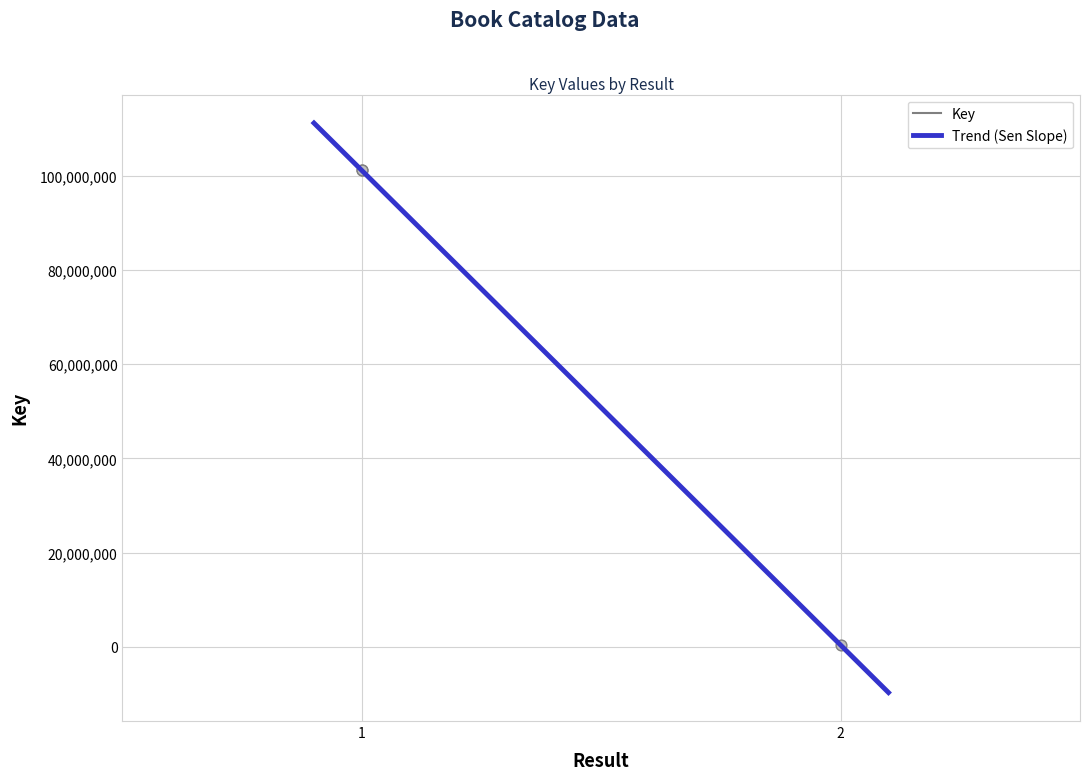

What is the change in value from 1 to 2?

-100829991